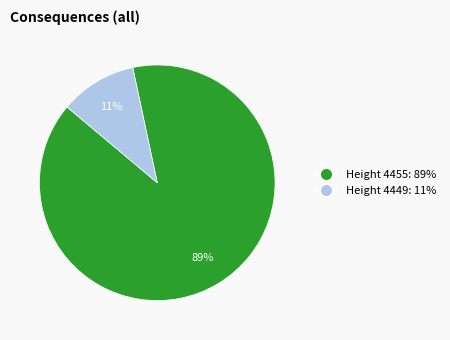

Does any single category account for the majority?

Yes